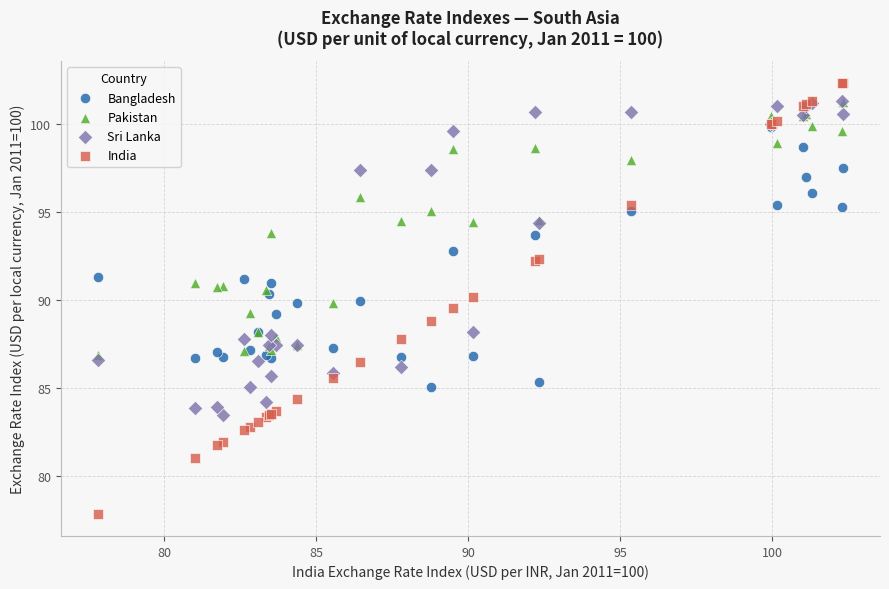

Which series reaches the maximum Y coordinate?

India